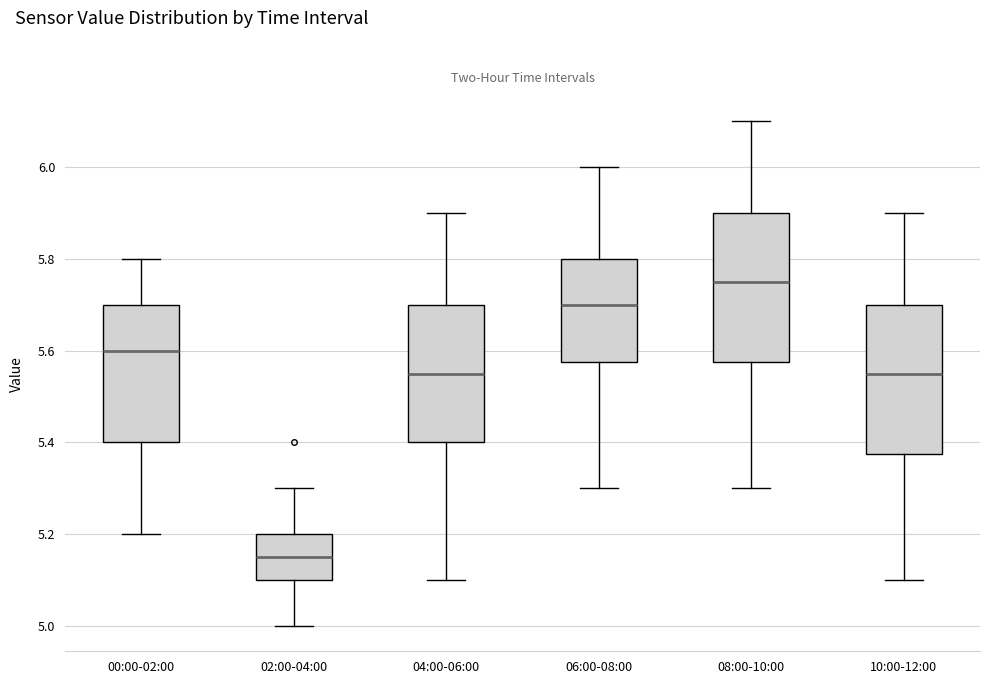

Where does the lower whisker of the box for 08:00-10:00 end on the y-axis? The values are not printed on the chart, so give them approximately, as read against the axis.

5.30